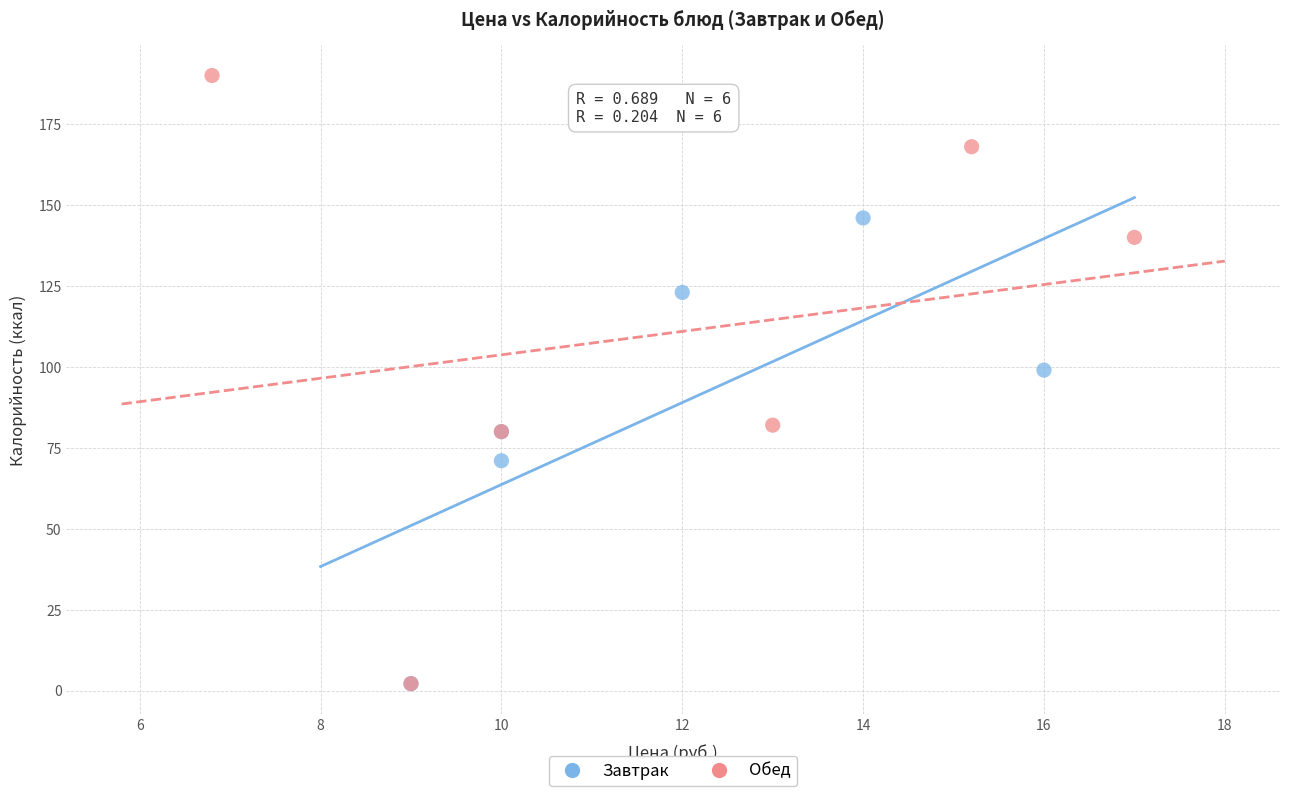

Which series has the widest spread of Y values?

Обед